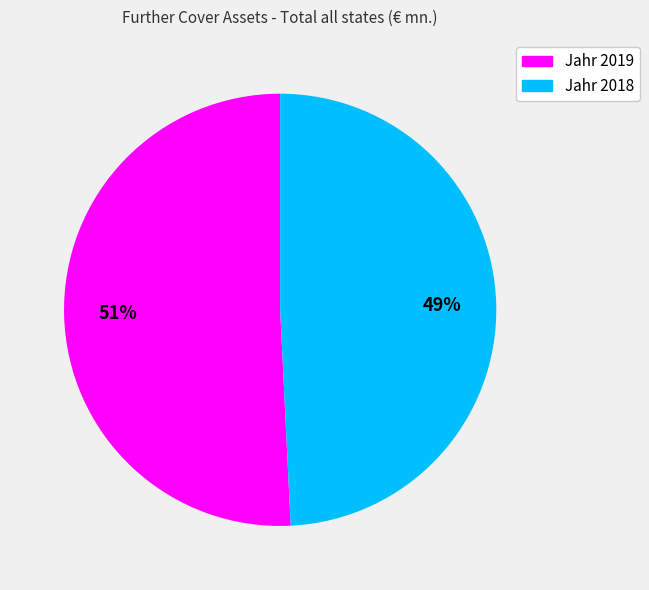

Combined, do Jahr 2018 and Jahr 2019 account for over 50%?

Yes